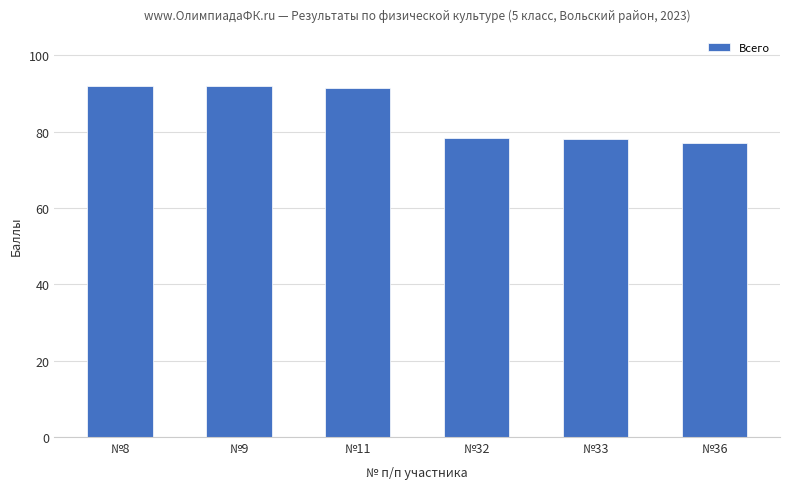

Does the chart contain stacked bars?

No